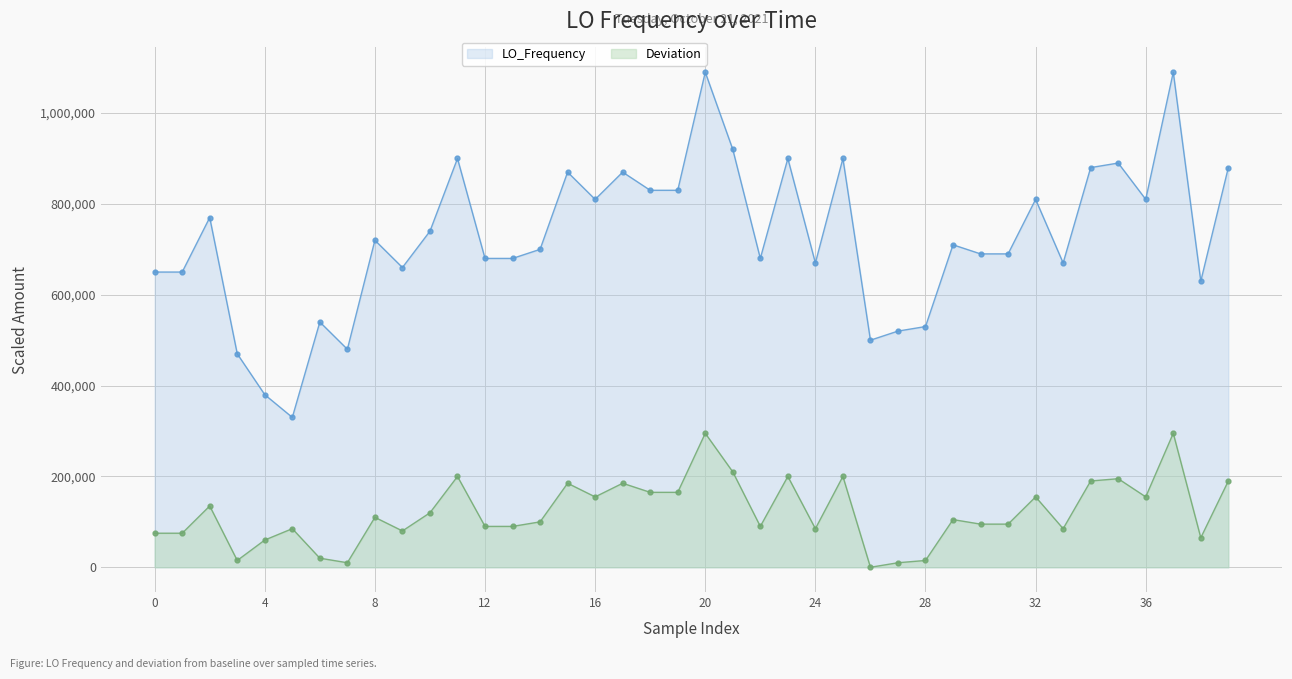

Between 14 and 29, which is larger?

29